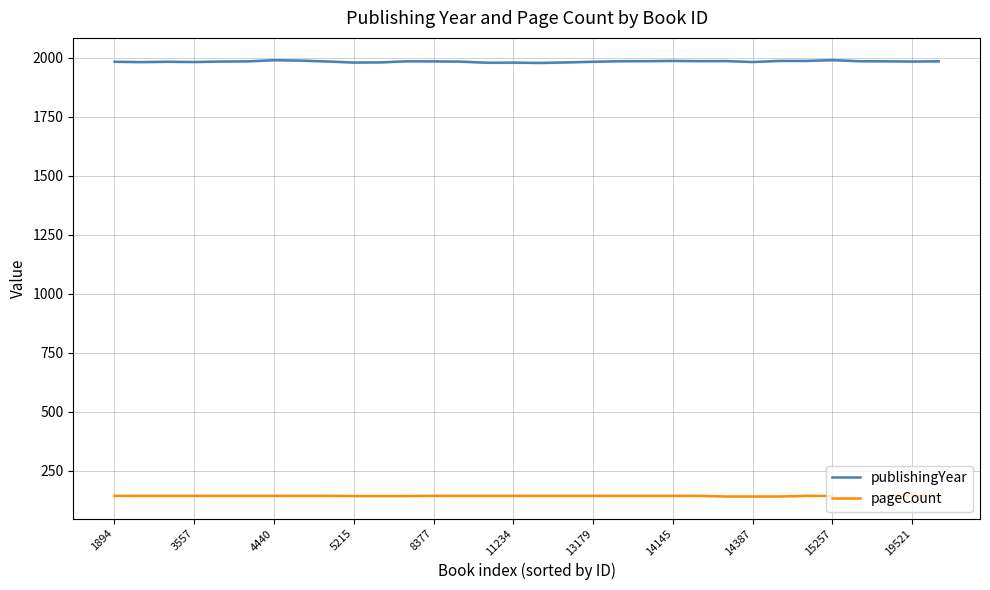

What is the lowest value of the publishingYear series?

1977.3